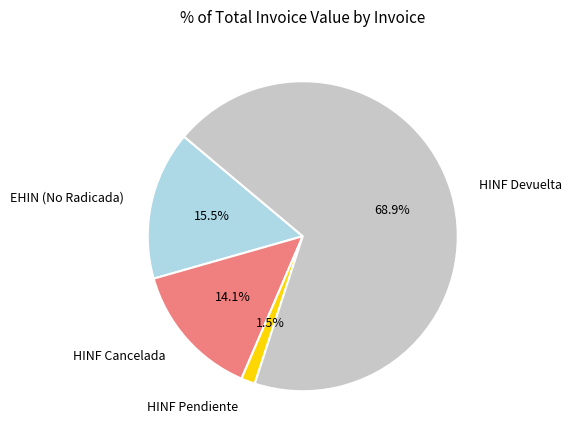

Does any single category account for the majority?

Yes